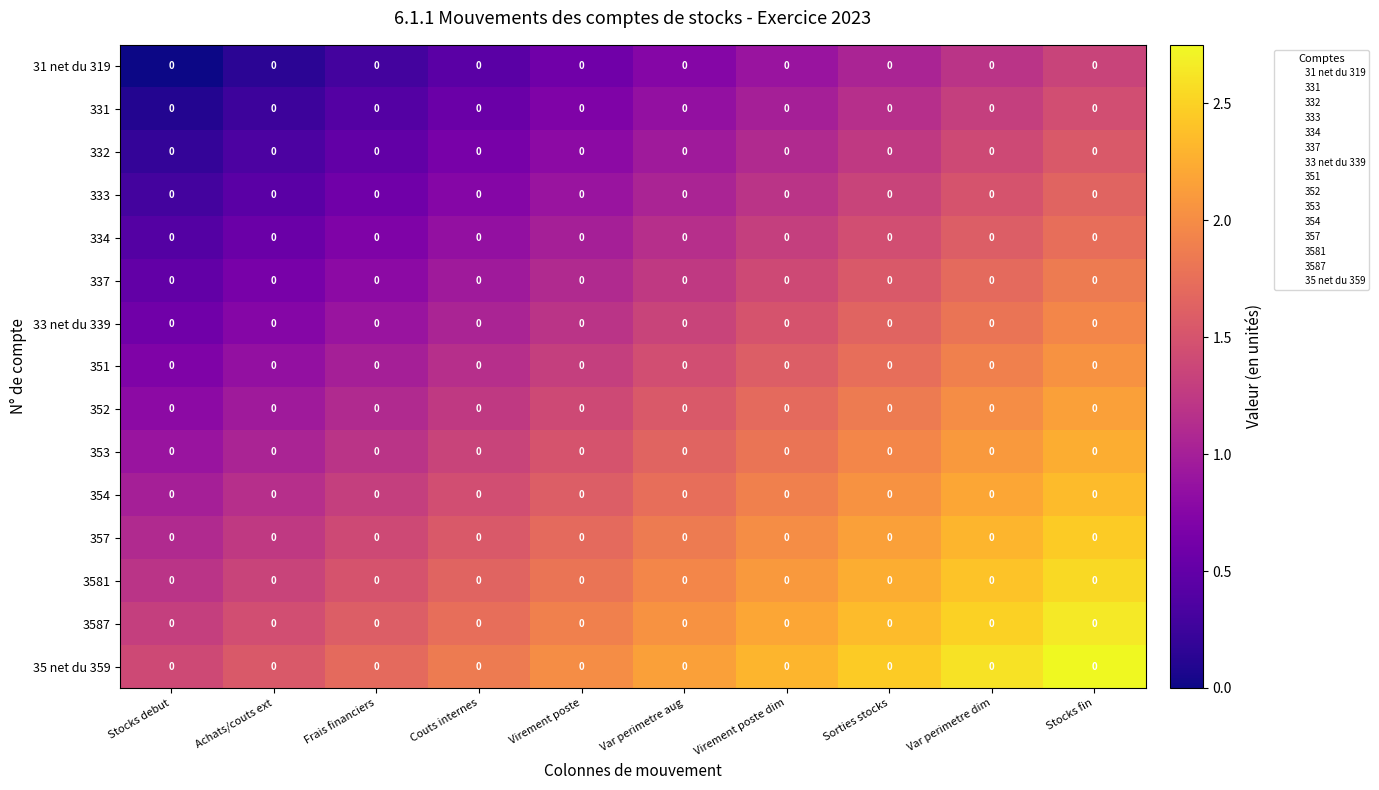

Rank the series at Achats/couts ext from highest to lowest value.

35 net du 359, 3587, 3581, 357, 354, 353, 352, 351, 33 net du 339, 337, 334, 333, 332, 331, 31 net du 319